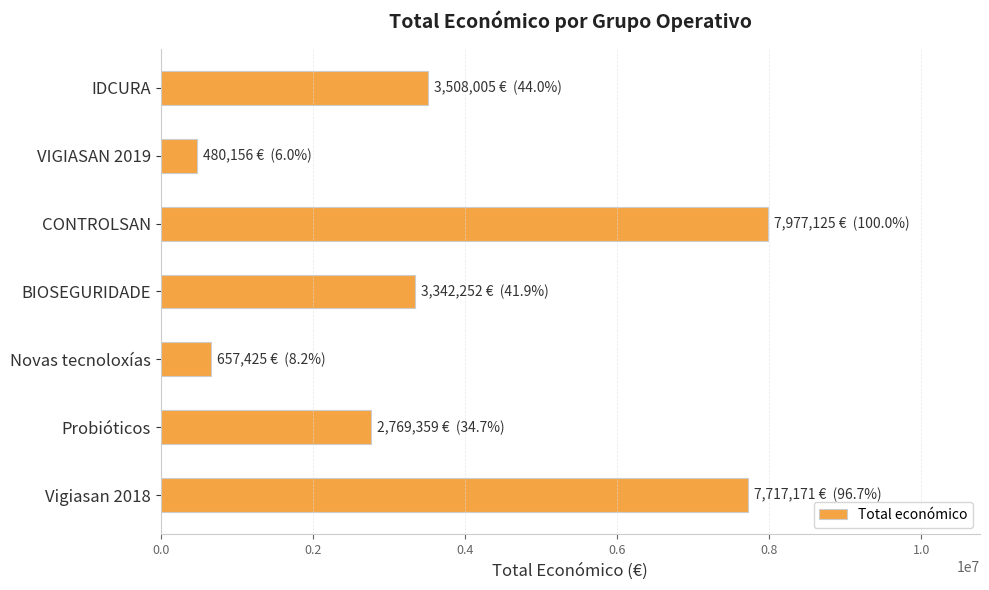

Does the chart contain any negative values?

No